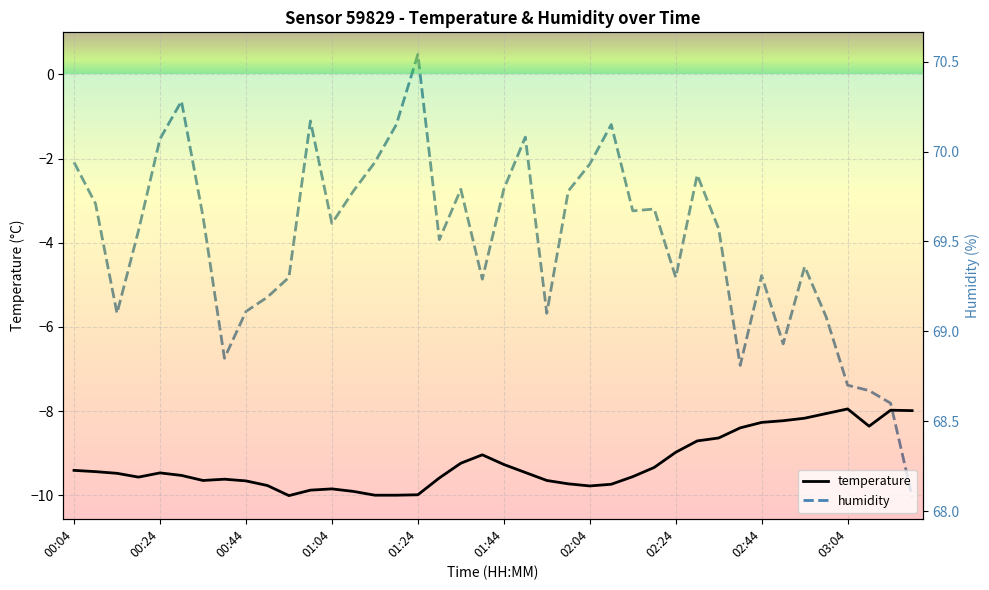

The value of temperature at 00:34 is -16.0. True or false?

False